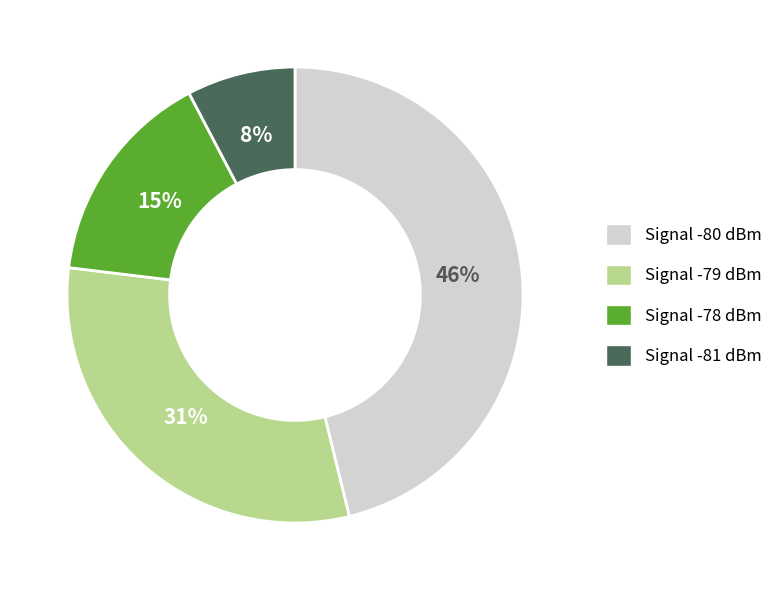

Is there any slice that represents more than half of the pie?

No